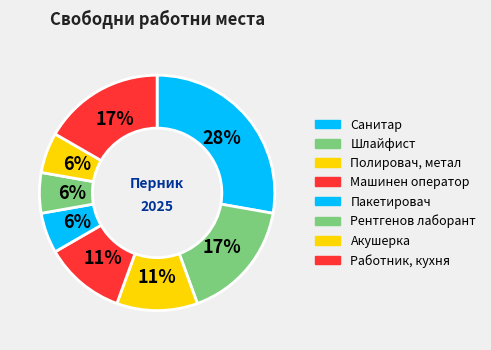

How many segments does this pie chart have?

8